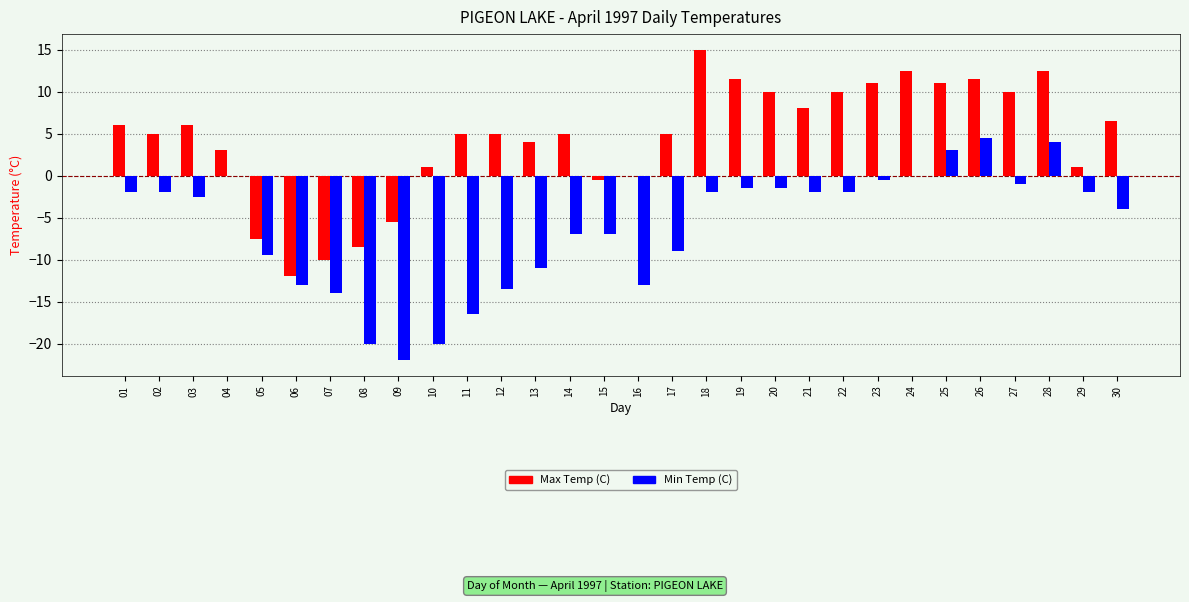

What is the maximum value for Min Temp (C)?

4.5